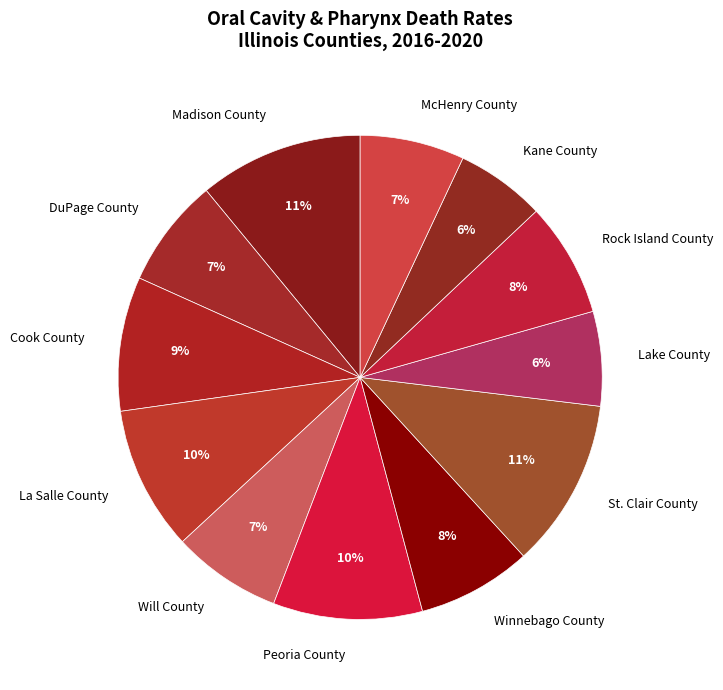

Count the number of slices in the pie.

12